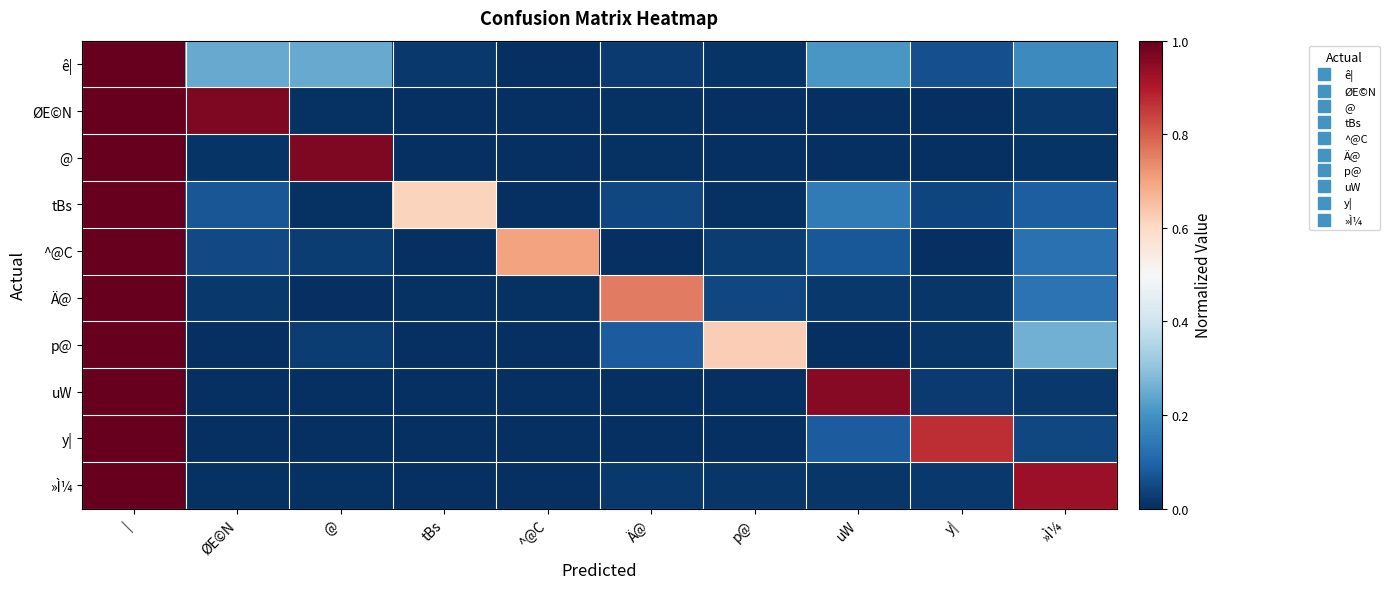

How many series are shown in this chart?

10